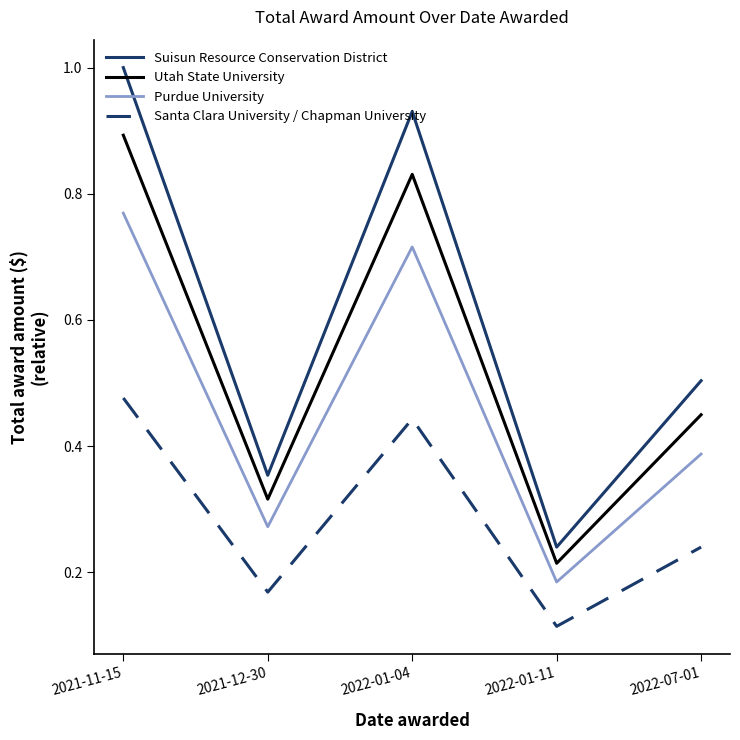

Which category has the highest value across all series?

2021-11-15